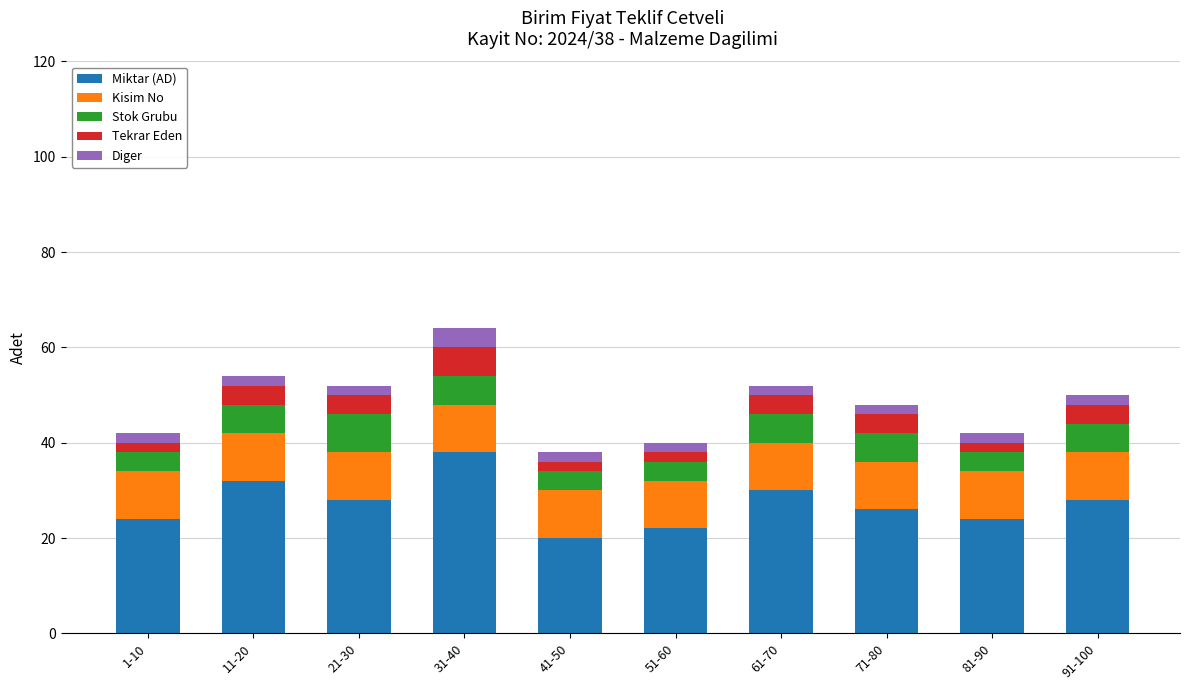

At which label does Miktar (AD) reach its peak?

31-40